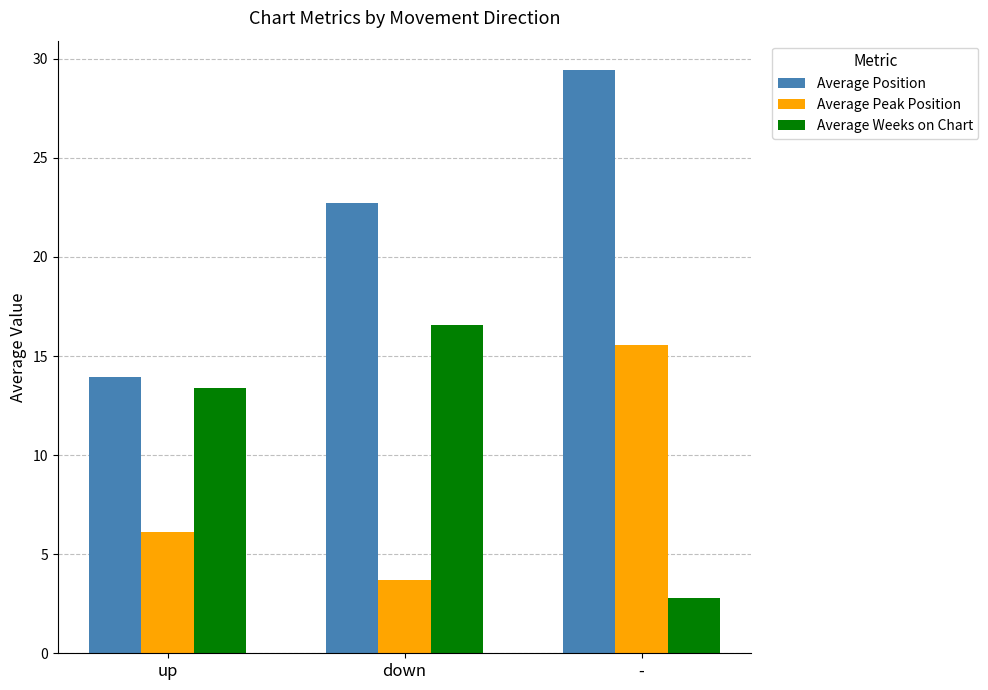

What is the label of the 2nd bar from the right?

down